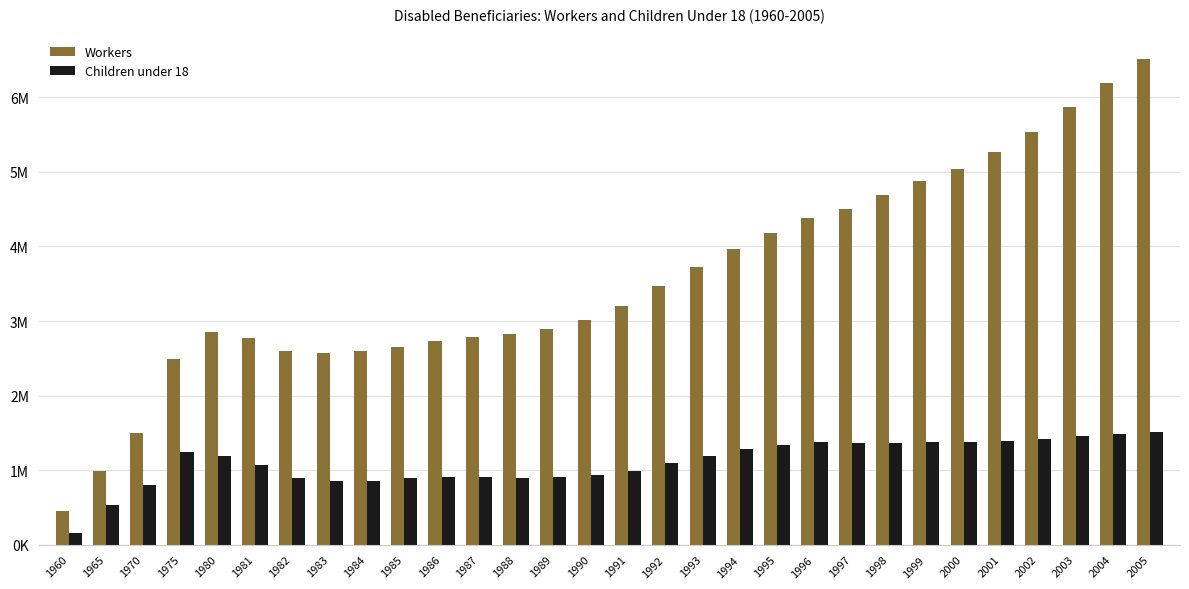

What are all the series names shown in the legend?

Workers, Children under 18